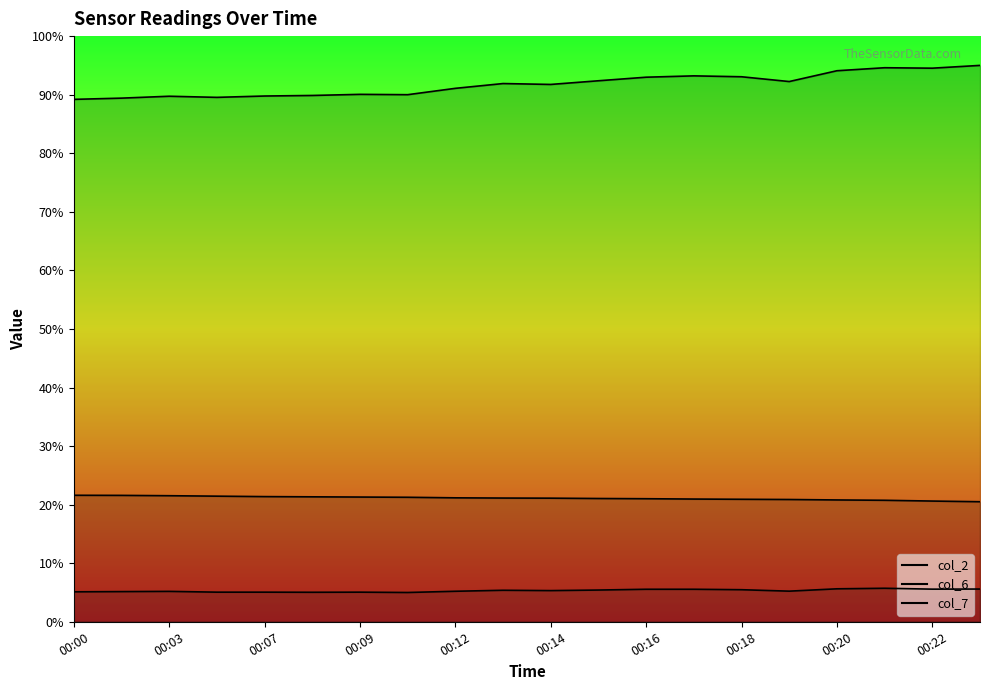

List the series in order of their peak value, highest first.

col_2 line, col_6 line, col_7 line